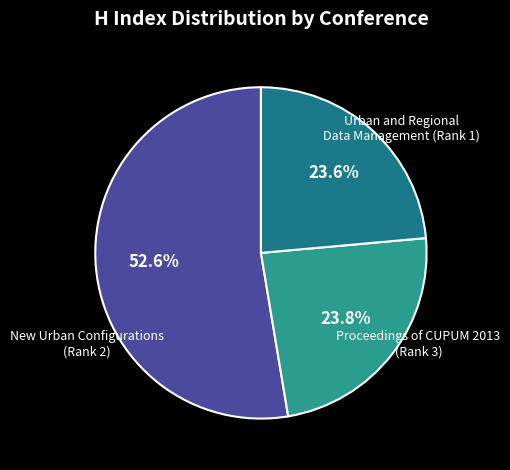

Count the number of slices in the pie.

3